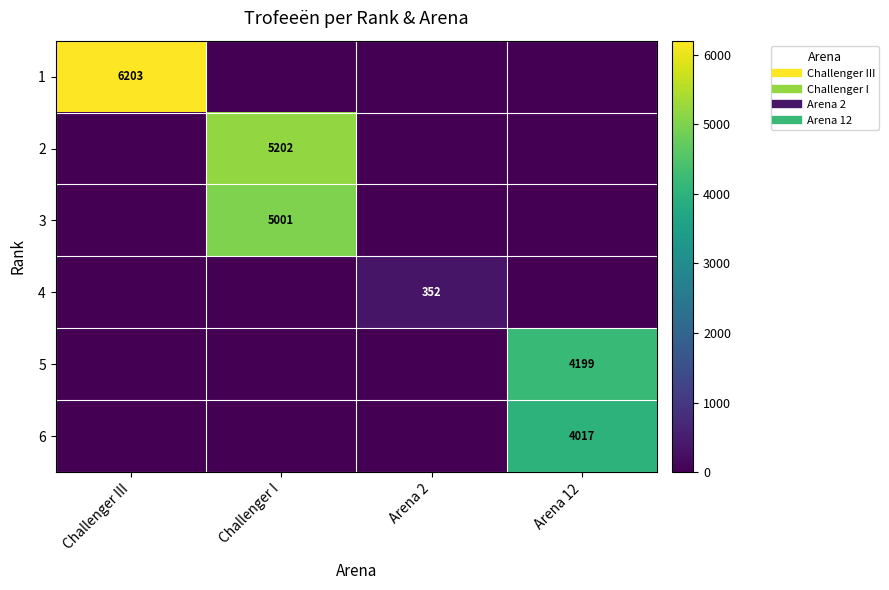

At Arena 12, list the series in order from smallest to largest.

1, 2, 3, 4, 6, 5